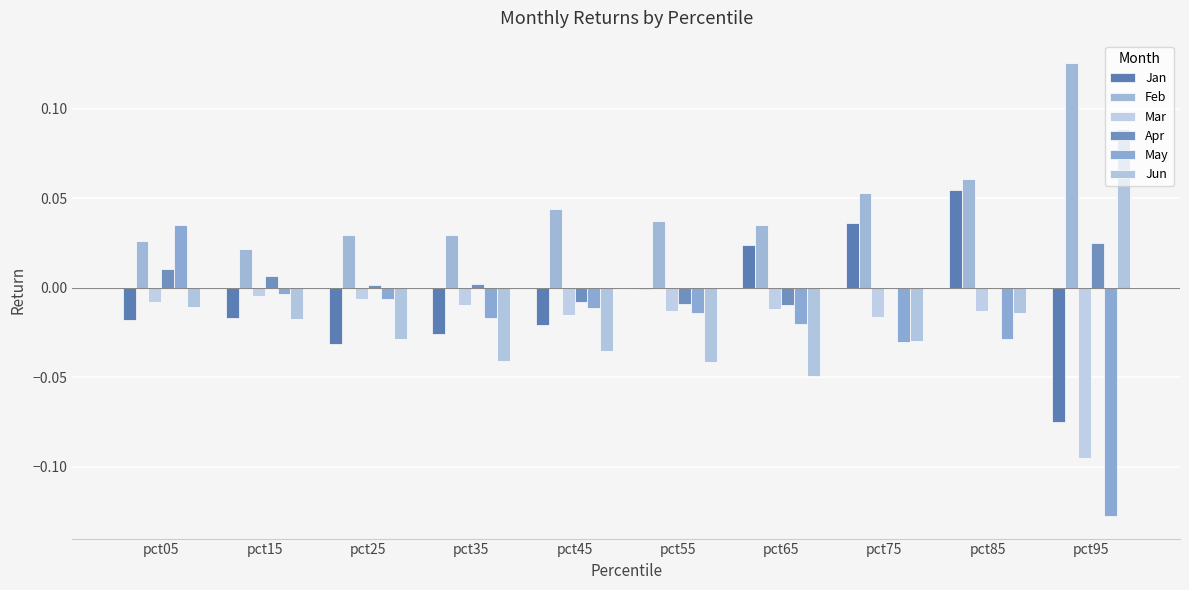

Are the bars horizontal?

No